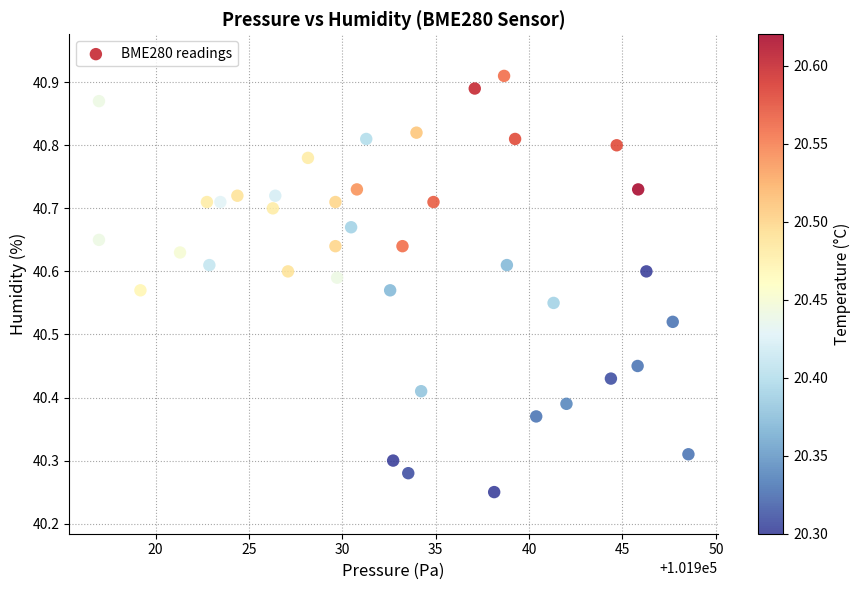

What is the range of X values (max minus min)?

31.6